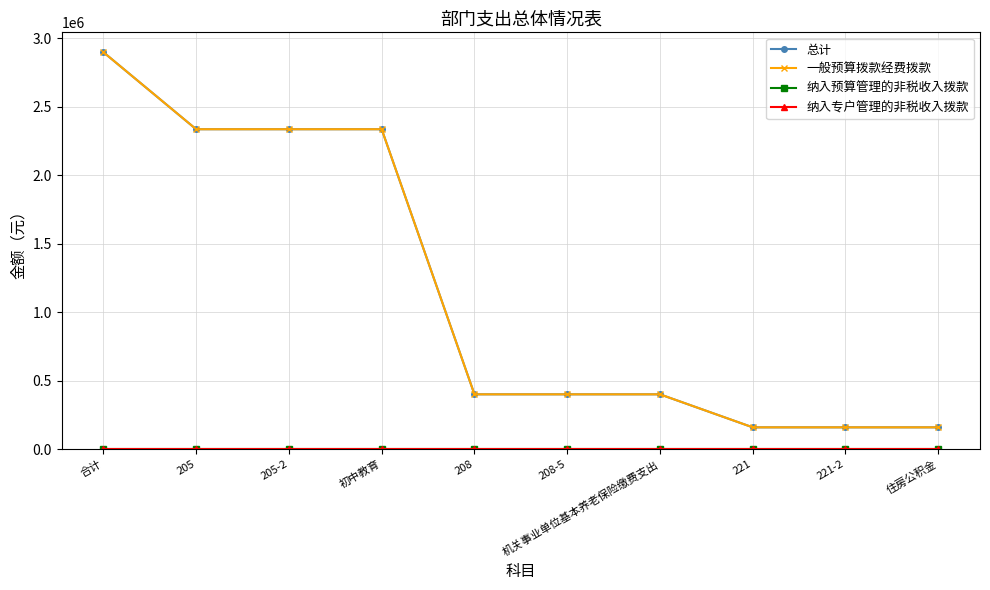

List the labels in order of 总计 value, smallest first.

221, 221-2, 住房公积金, 208, 208-5, 机关事业单位基本养老保险缴费支出, 205, 205-2, 初中教育, 合计